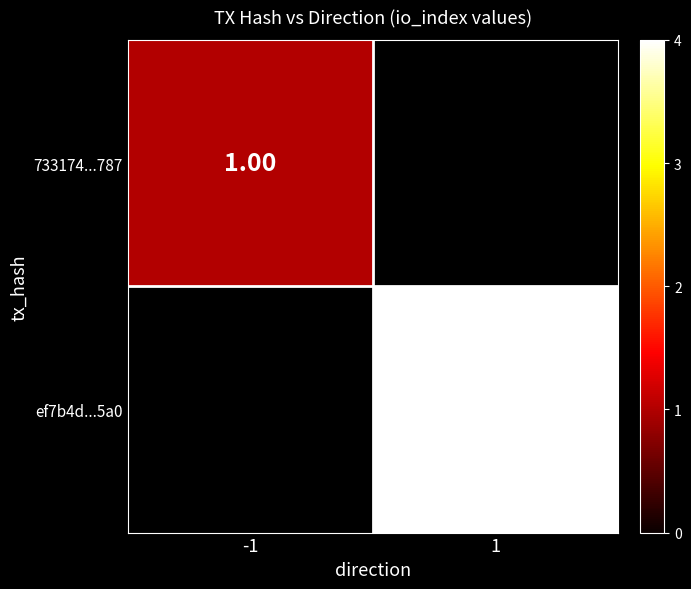

What is the minimum value shown in the chart?

1.0